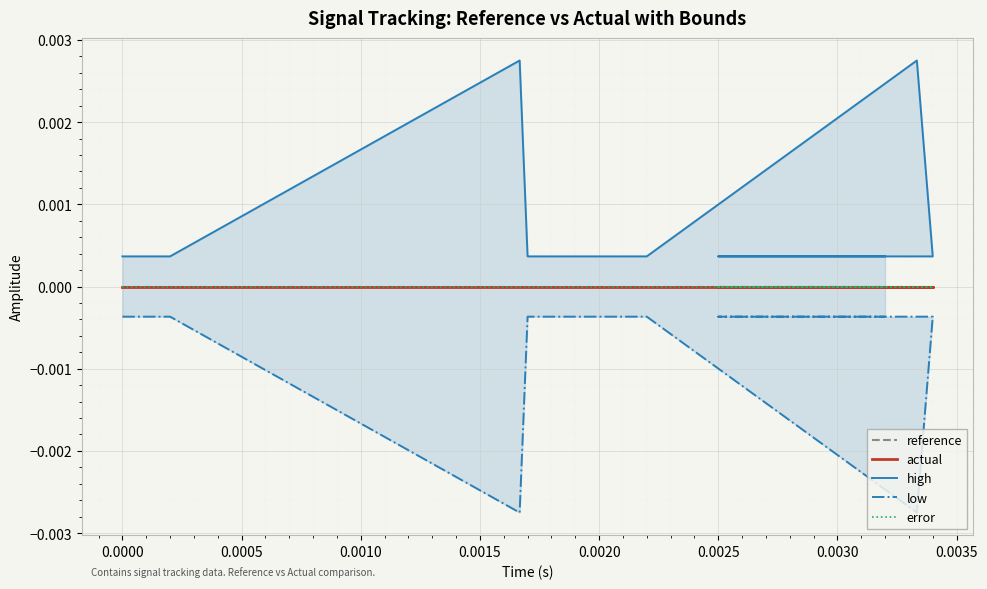

Which series has the largest total across all categories?

high